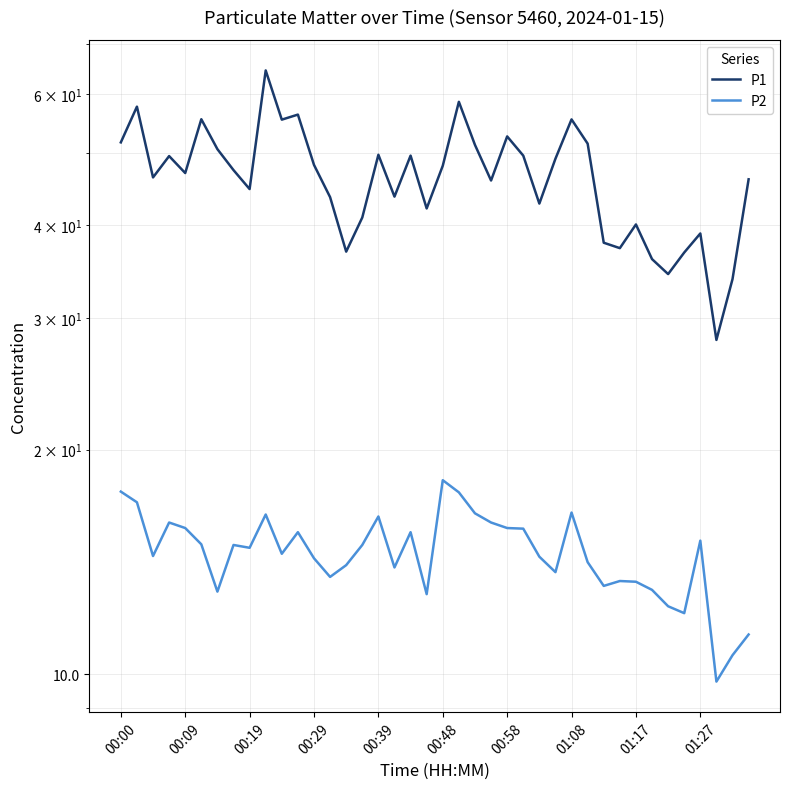

At how many categories does at least one series exceed 62?

1